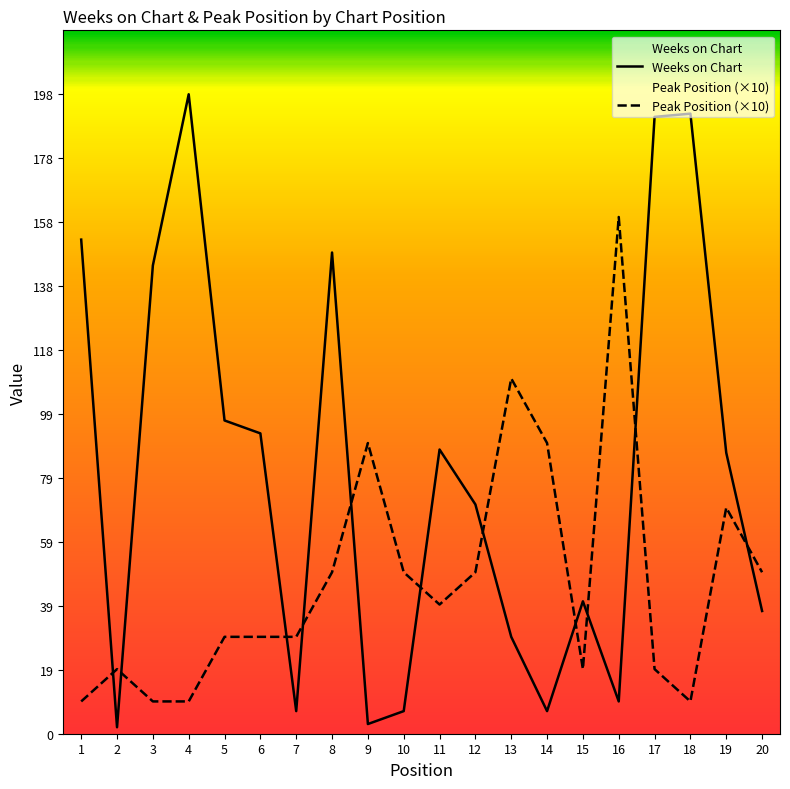

Is this an area chart (filled region under the line)?

No